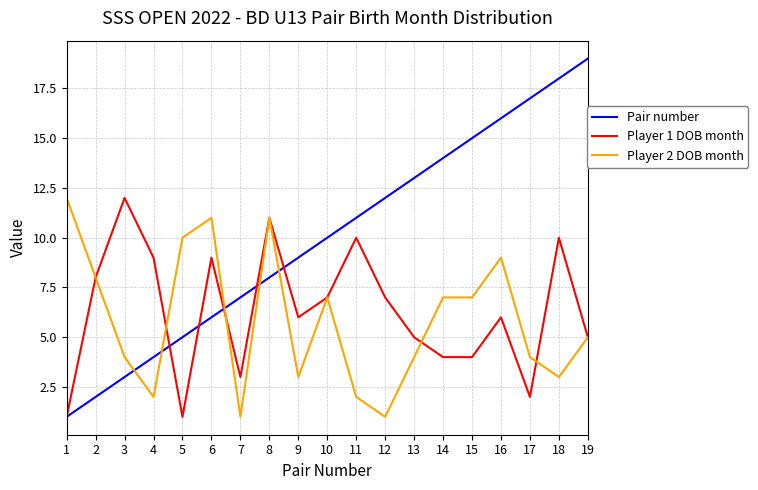

Does the chart display data point markers on the line(s)?

No